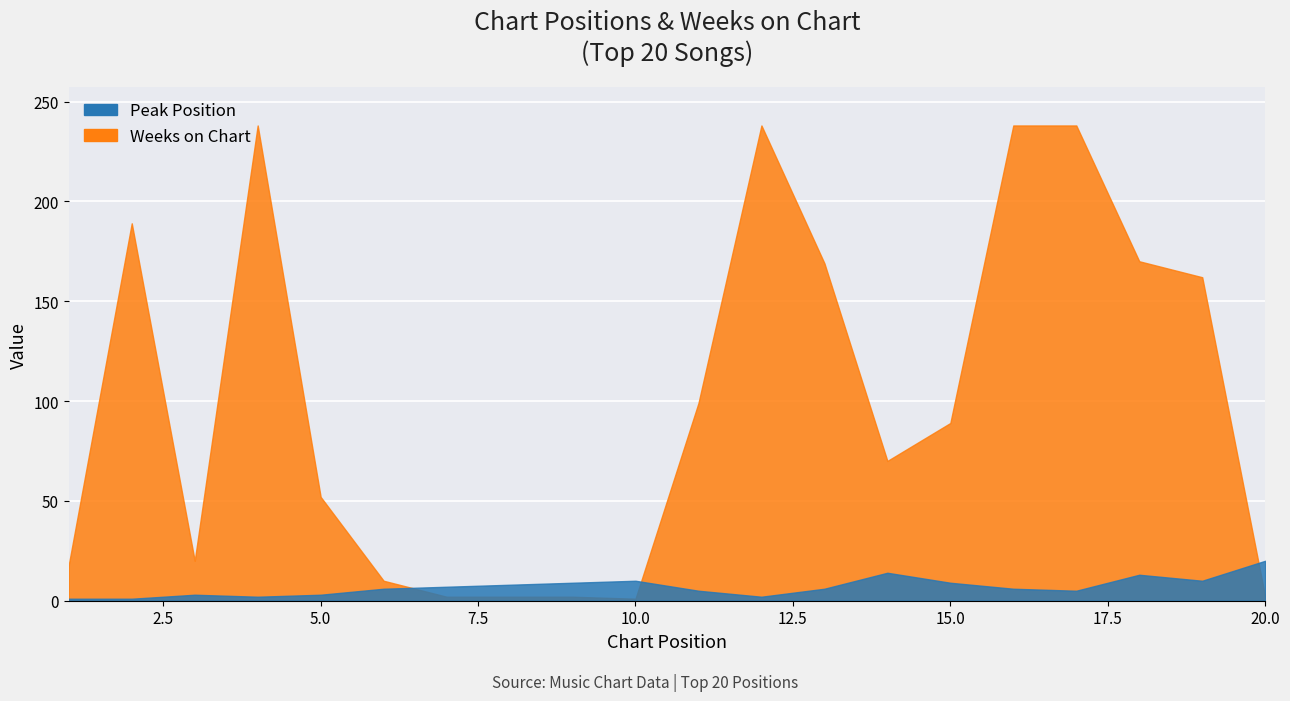

In Peak Position, how many points are higher than both neighbors (excluding endpoints)?

4